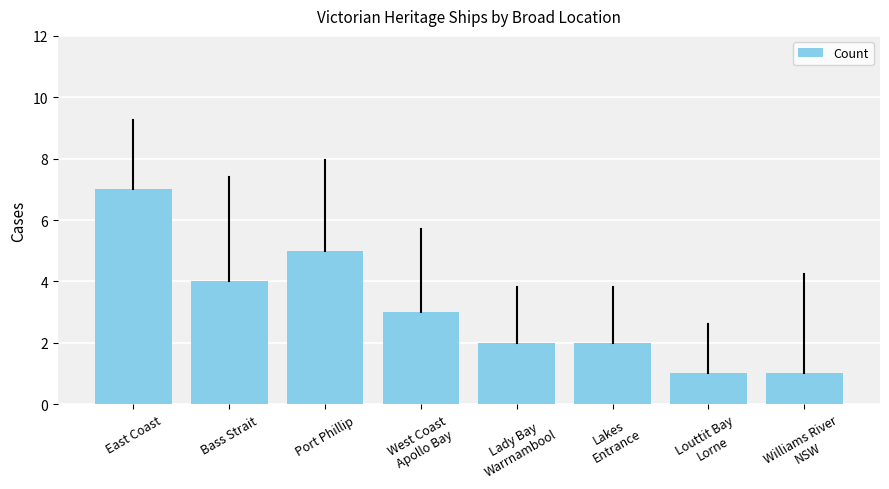

What is the minimum value shown in the chart?

1